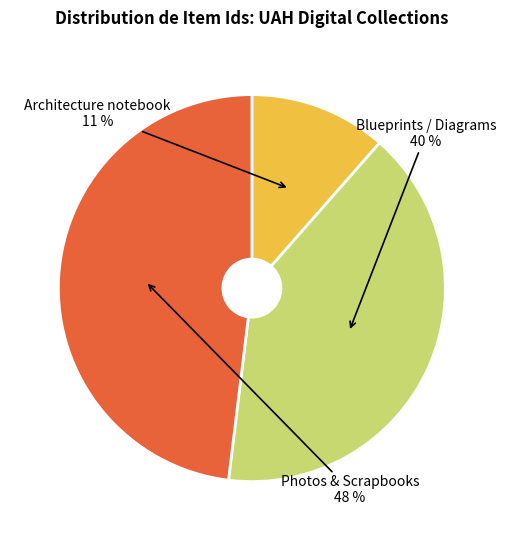

To the nearest percent, what is the average slice percentage?

33%